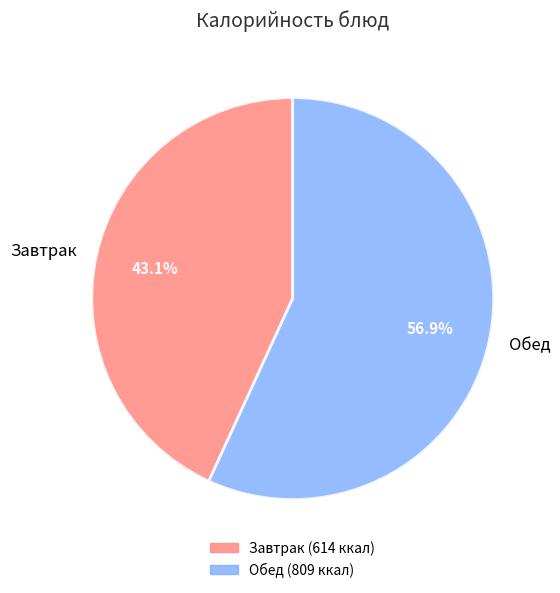

Between Обед and Завтрак, which is larger?

Обед